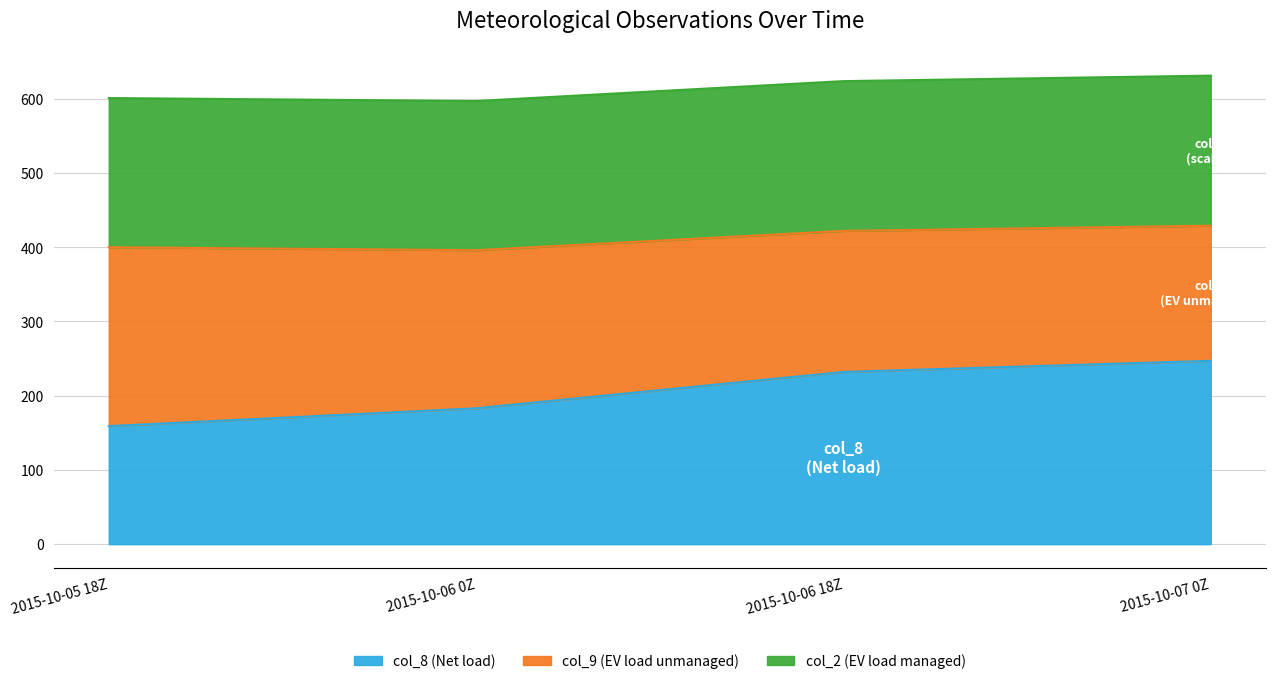

What position from the right is 2015-10-06 0Z?

3